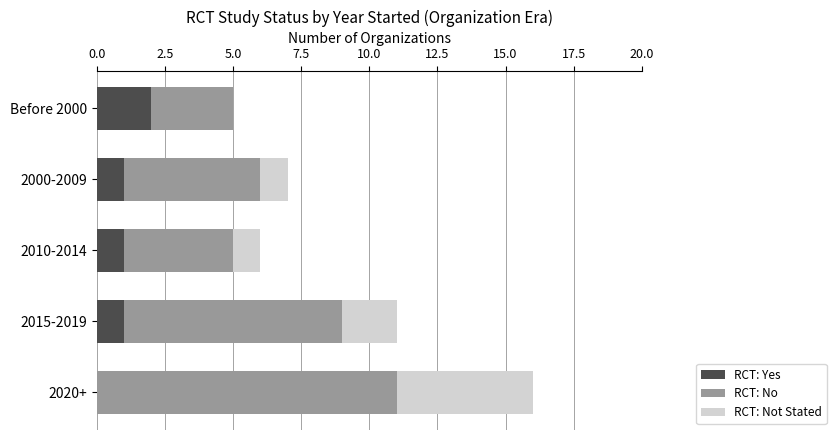

Which category has the highest value in the RCT: Yes series?

Before 2000